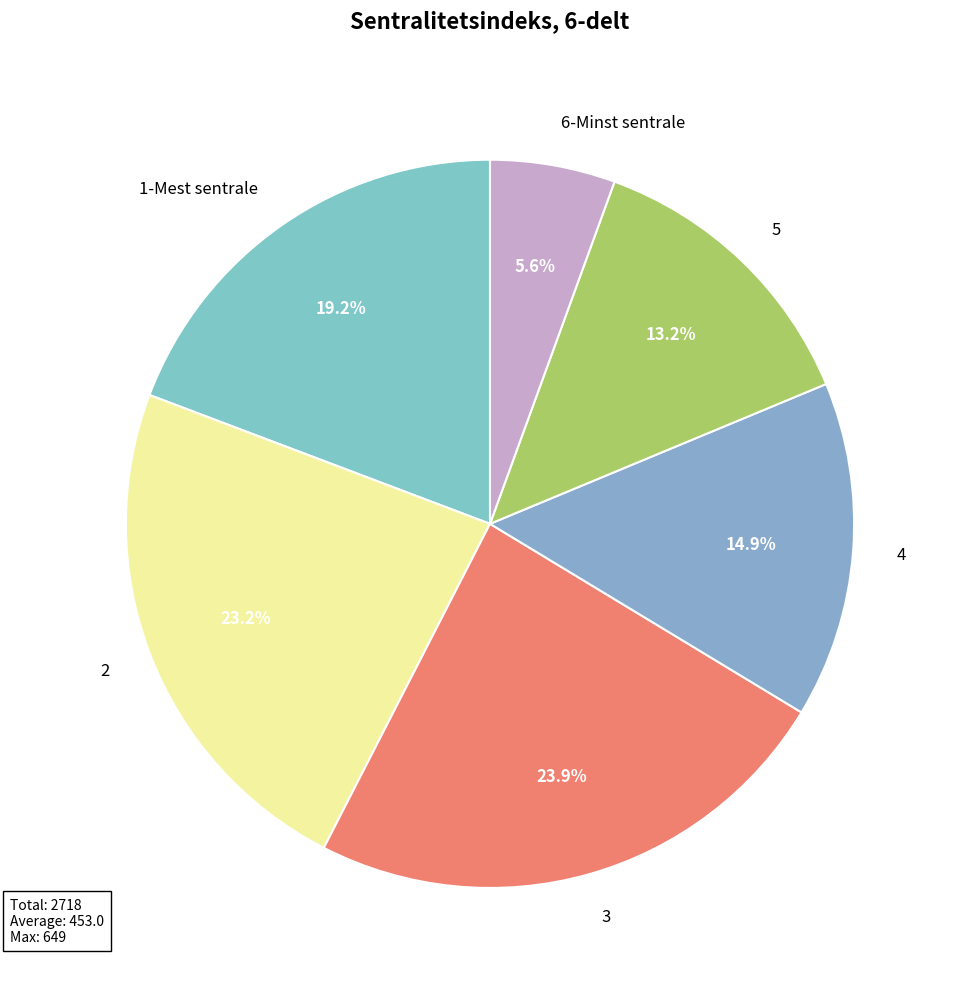

Which category has the smallest portion of the pie?

6-Minst sentrale